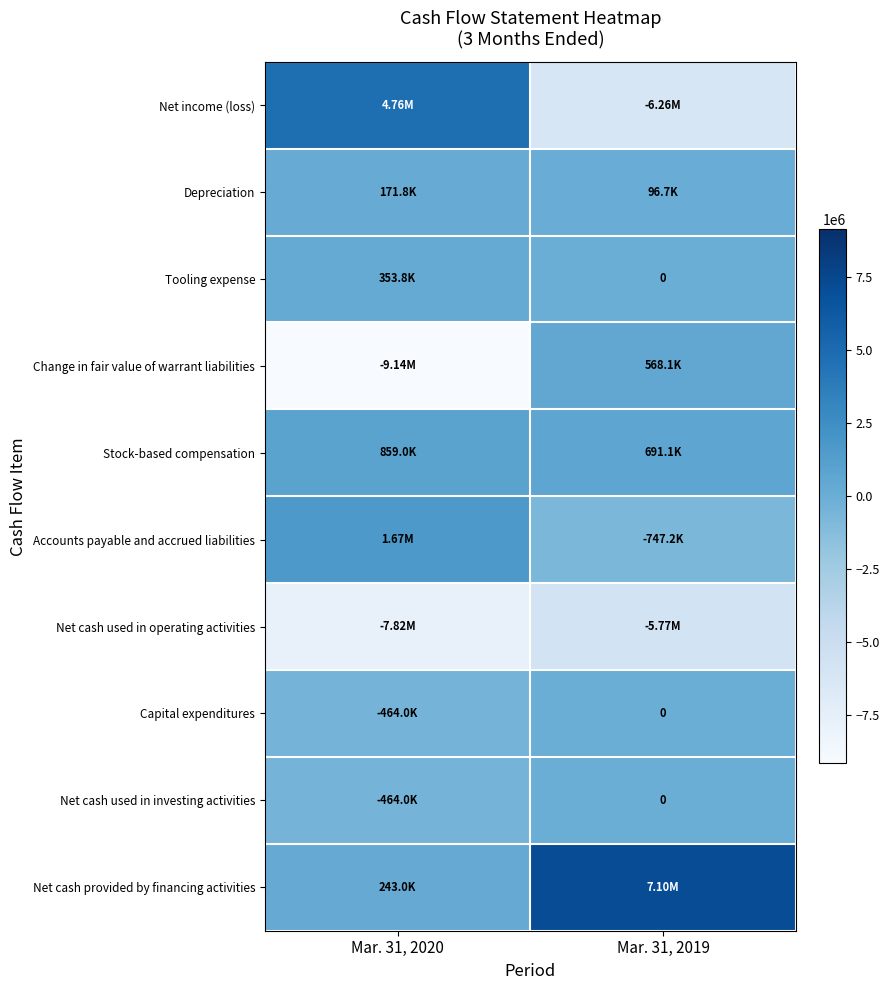

What is the average value of the Depreciation series?

134224